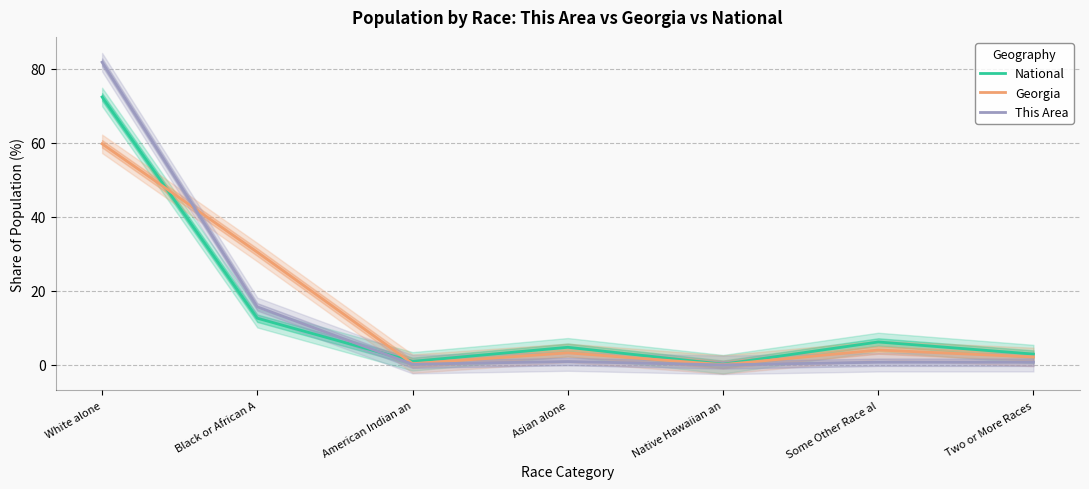

Which category has the highest value in the National series?

White alone